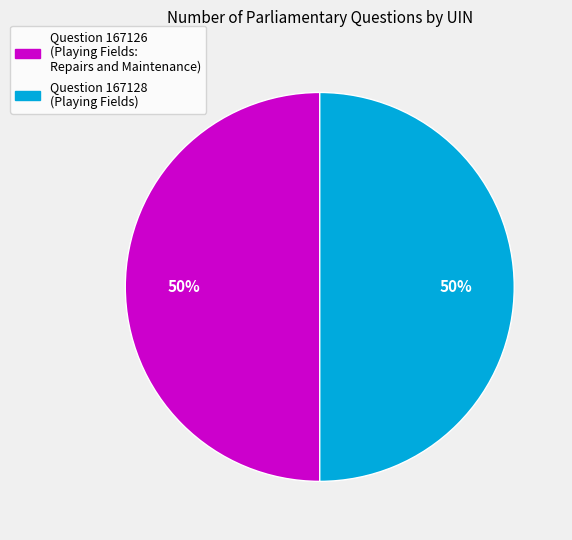

To the nearest percent, what is the combined percentage of Question 167126 (Playing Fields: Repairs and Maintenance) and Question 167128 (Playing Fields)?

100%